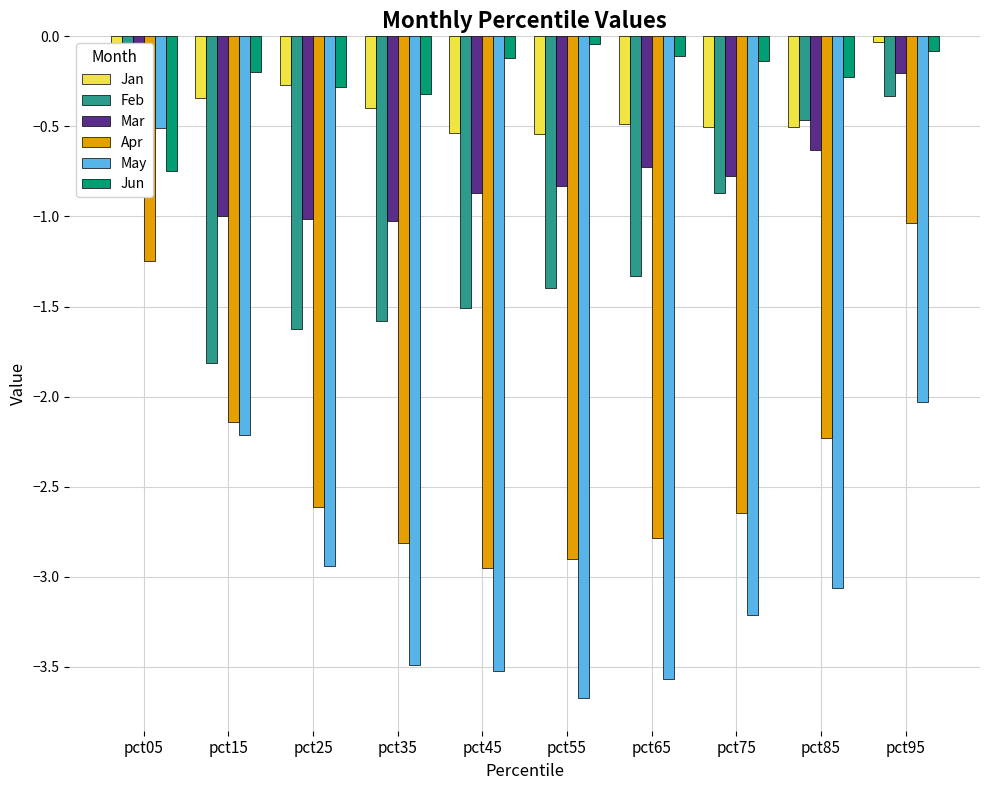

What is the difference between the May values at pct05 and pct25?

2.4